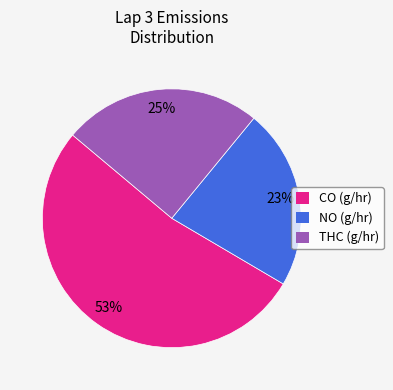

What is the smallest slice in the pie chart?

NO (g/hr)